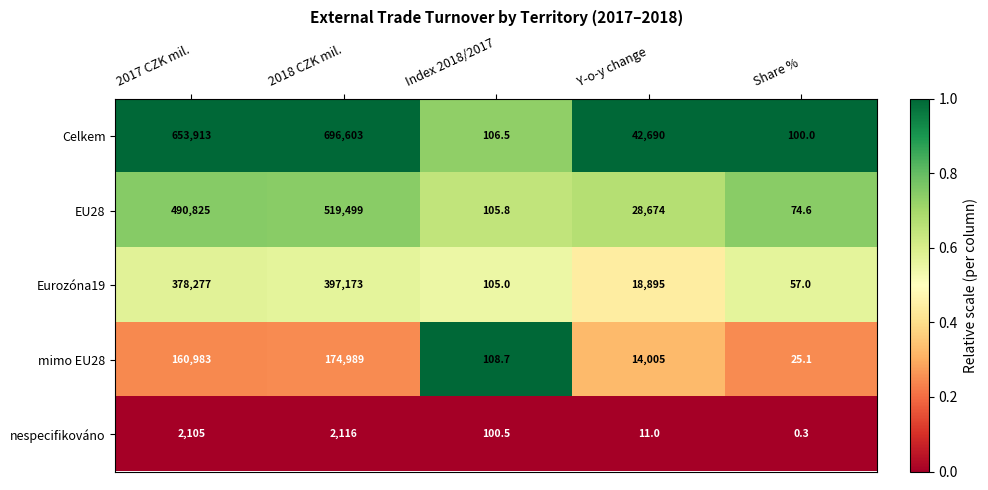

List the series in order of their peak value, lowest first.

nespecifikováno, mimo EU28, Eurozóna19, EU28, Celkem